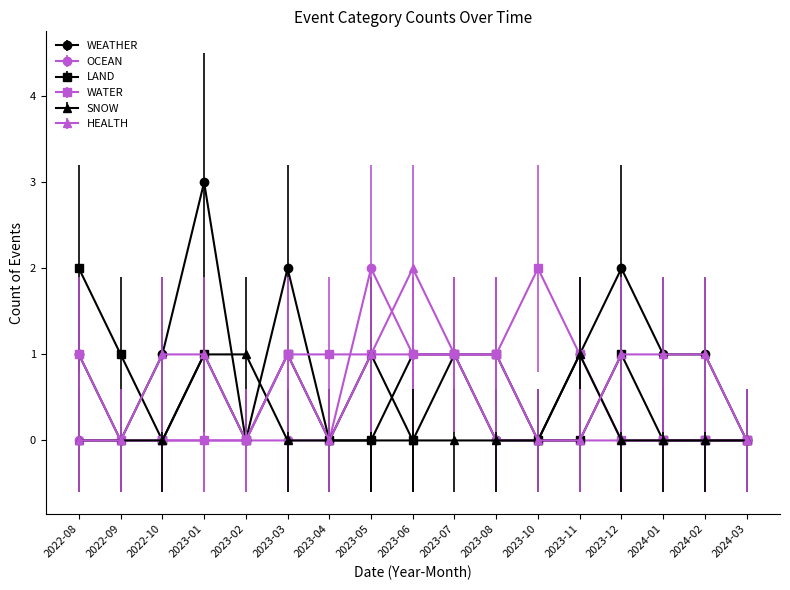

What is the label of the 15th point from the right?

2022-10